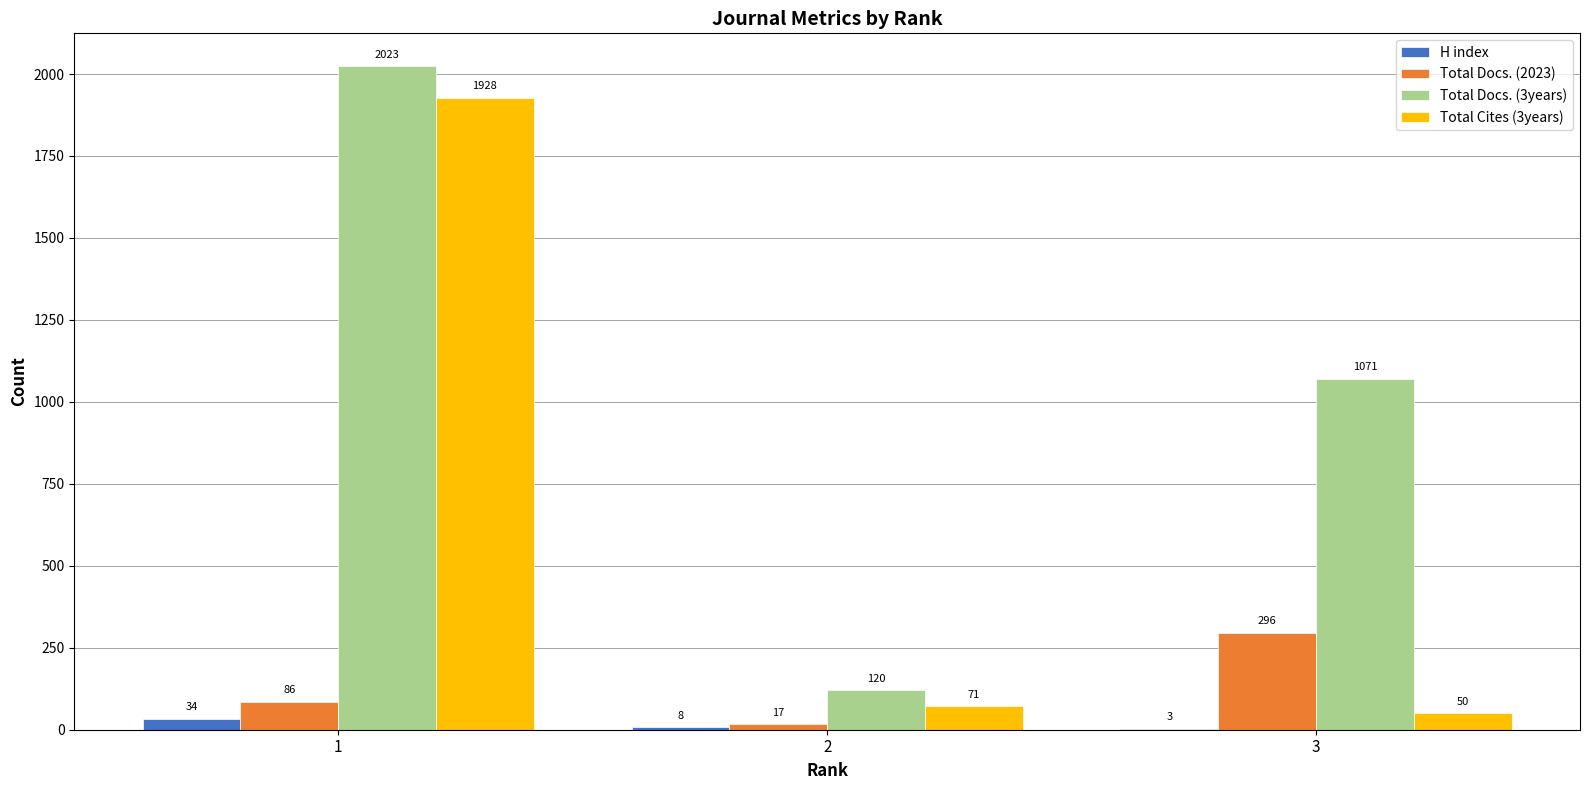

Which category has the highest value in the Total Cites (3years) series?

1